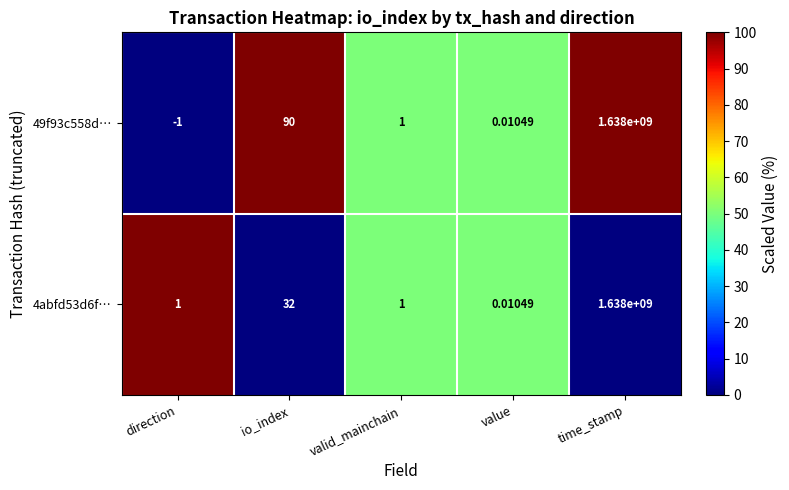

At which label does 49f93c558d… first exceed 1?

io_index